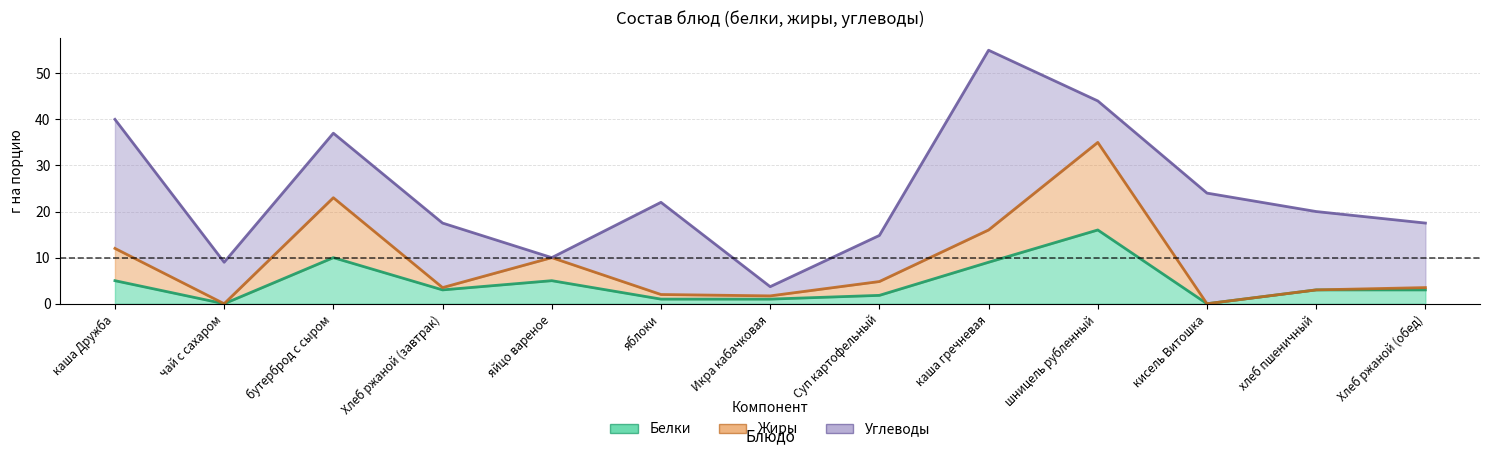

What is the label of the 11th point from the right?

бутерброд с сыром